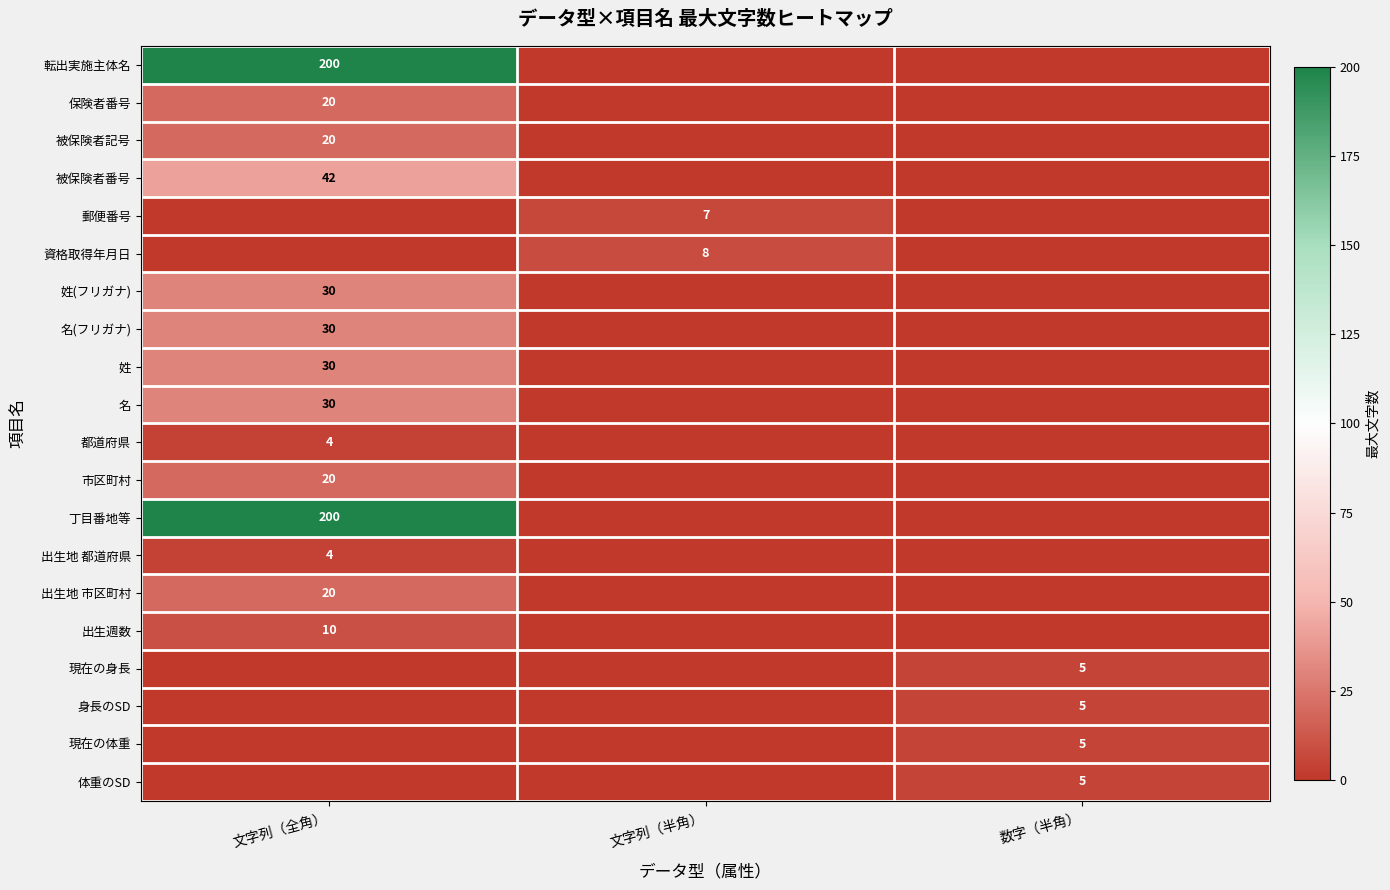

Is it true that 姓 equals 47 at 文字列（全角）?

False